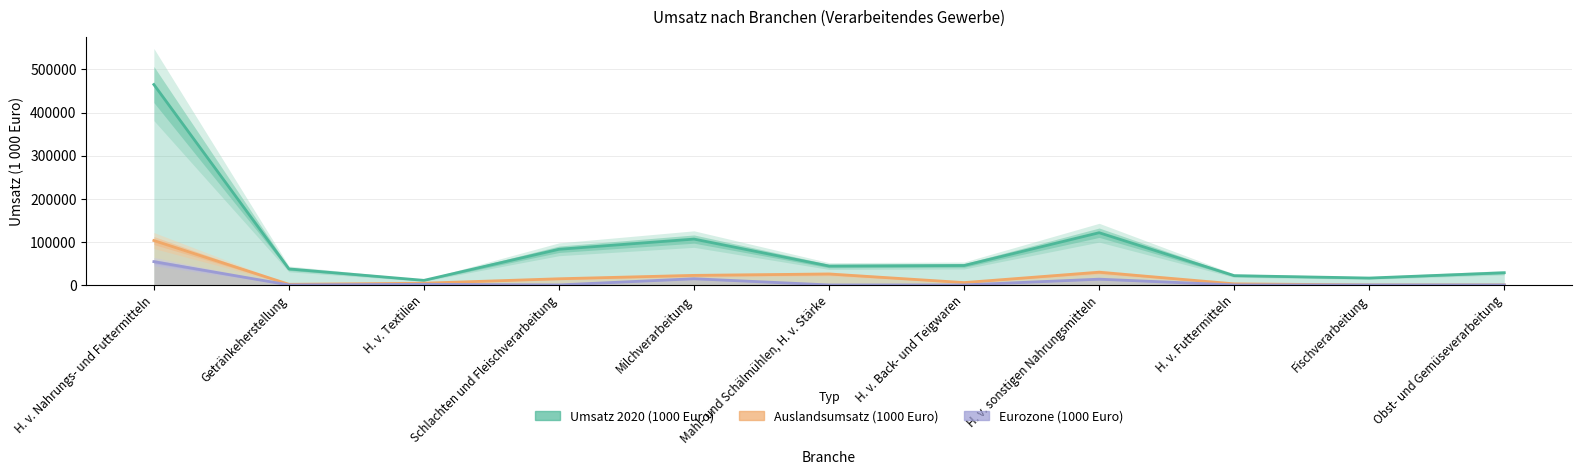

List the labels in order of Umsatz 2020 (1000 Euro) value, smallest first.

H. v. Textilien, Fischverarbeitung, H. v. Futtermitteln, Obst- und Gemüseverarbeitung, Getränkeherstellung, Mahl- und Schälmühlen, H. v. Stärke, H. v. Back- und Teigwaren, Schlachten und Fleischverarbeitung, Milchverarbeitung, H. v. sonstigen Nahrungsmitteln, H. v. Nahrungs- und Futtermitteln